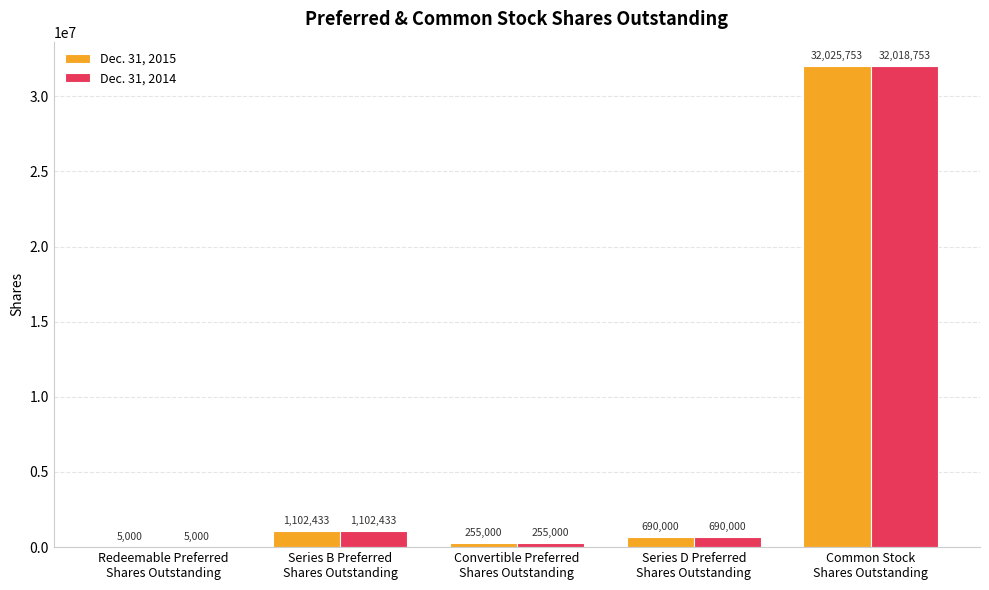

Reading left to right, transcribe all the data shown in this chart.

Dec. 31, 2015: 5000	1102433	255000	690000	32025753
Dec. 31, 2014: 5000	1102433	255000	690000	32018753